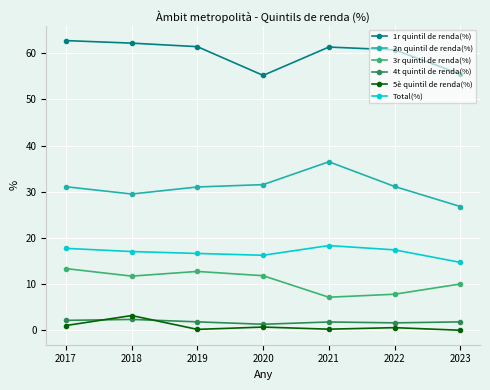

The 3r quintil de renda(%) series shows 12.7 at 2019. True or false?

True